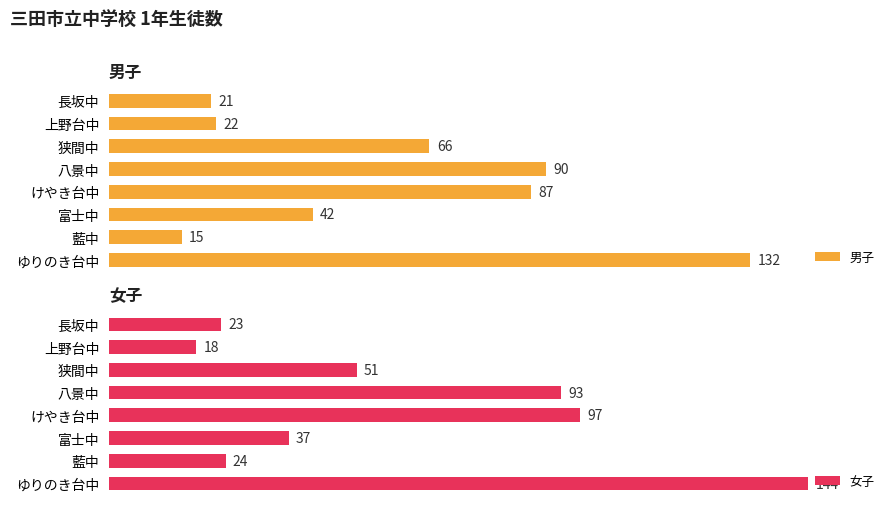

List the labels in order of 女子 value, largest first.

ゆりのき台中, けやき台中, 八景中, 狭間中, 富士中, 藍中, 長坂中, 上野台中